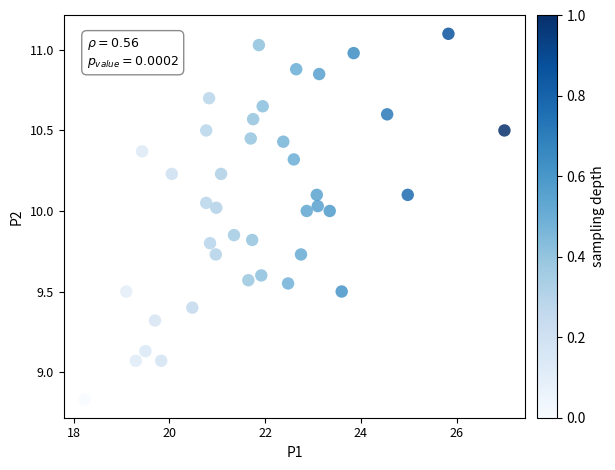

What is the range of Y values (max minus min)?

2.3